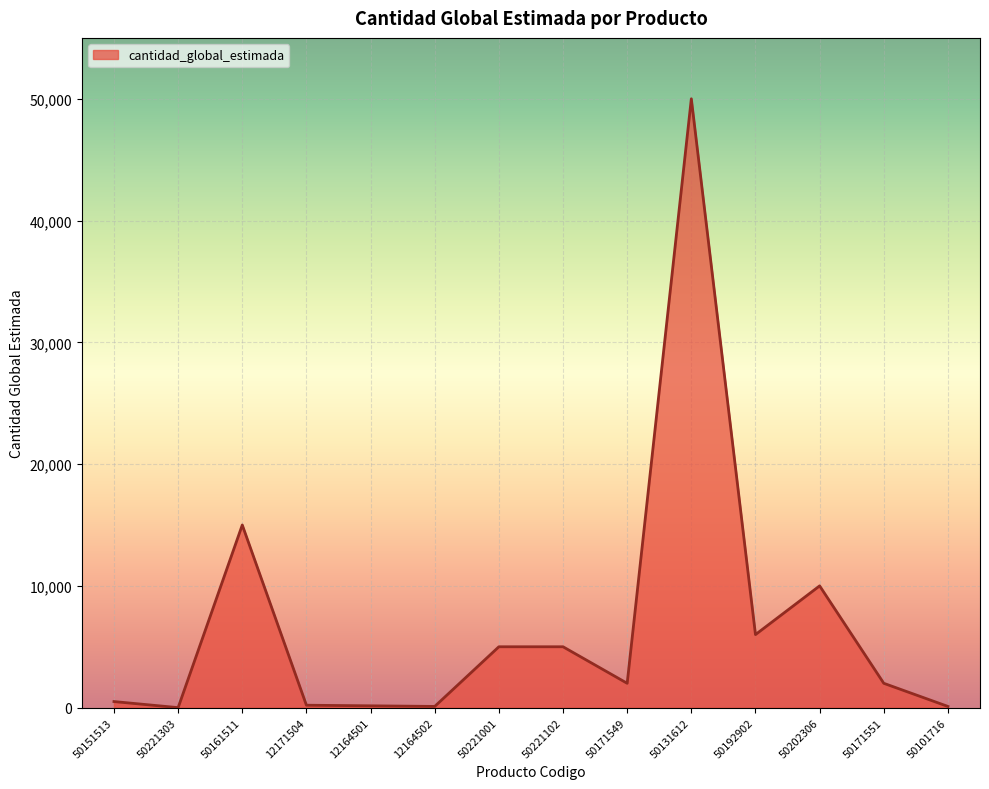

Where is the data nearest to the value 25000?

50161511